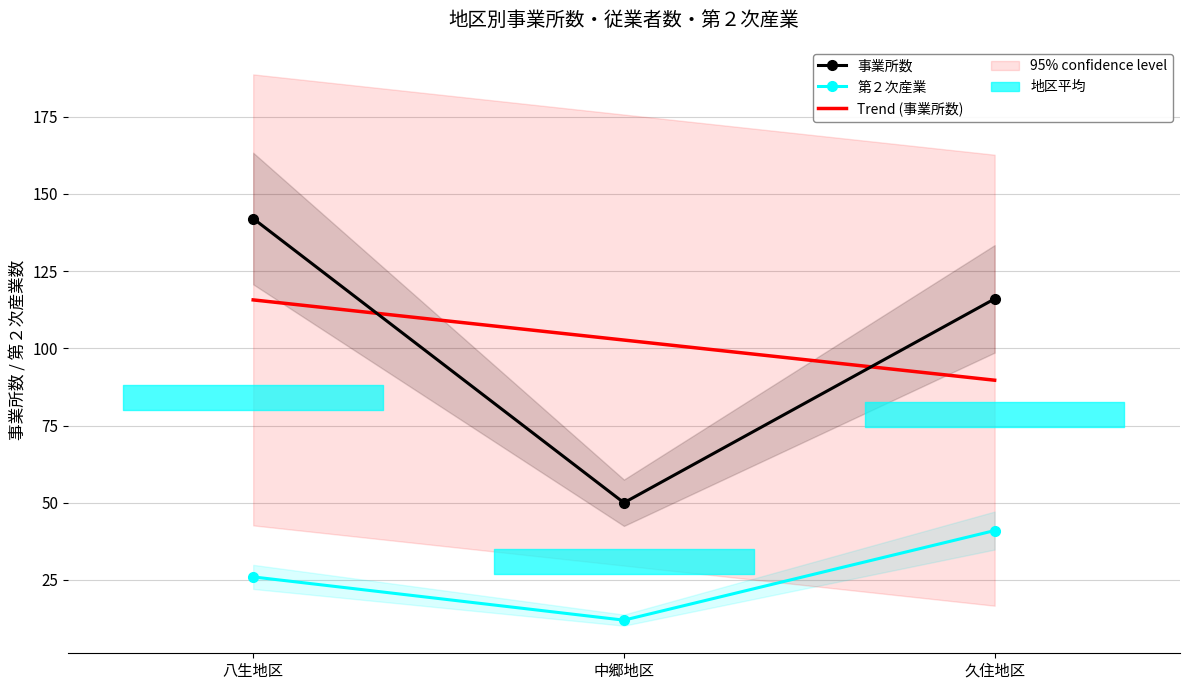

Reading left to right, what are all the values shown in this chart?

事業所数: 142	50	116
従業者数: 26	12	41